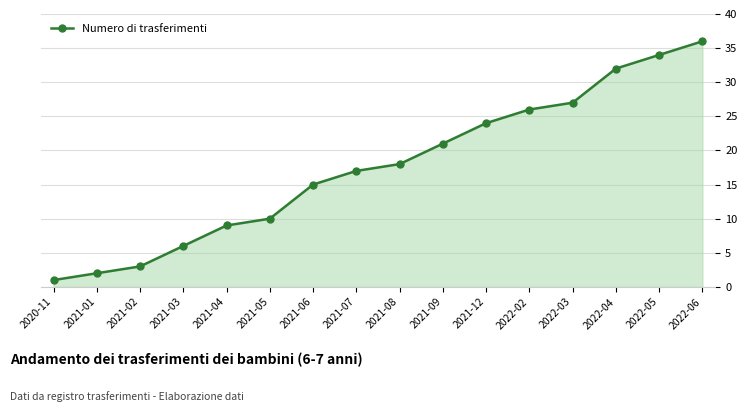

What is the label of the 12th point from the right?

2021-04